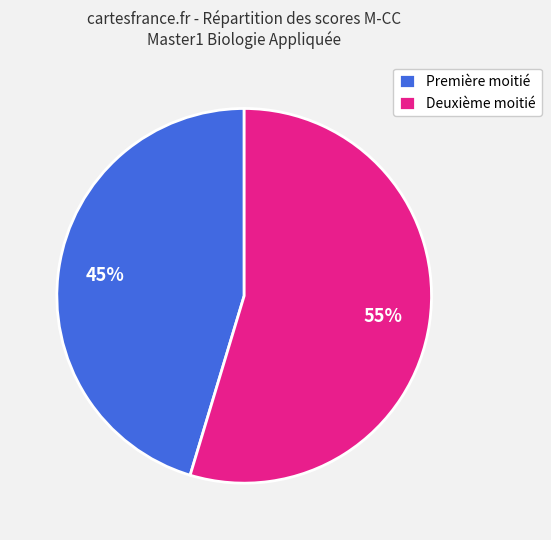

To the nearest percent, what portion does Première moitié represent?

45%